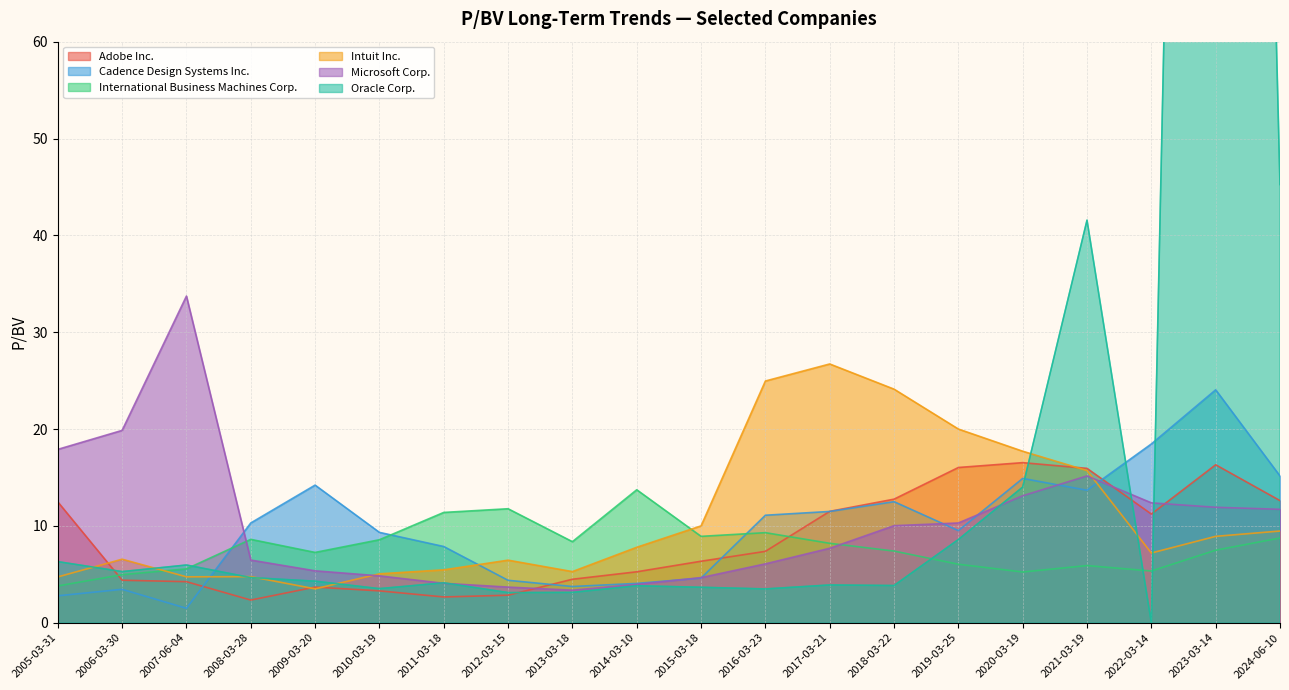

At which category is the sum across all series the highest?

2023-03-14